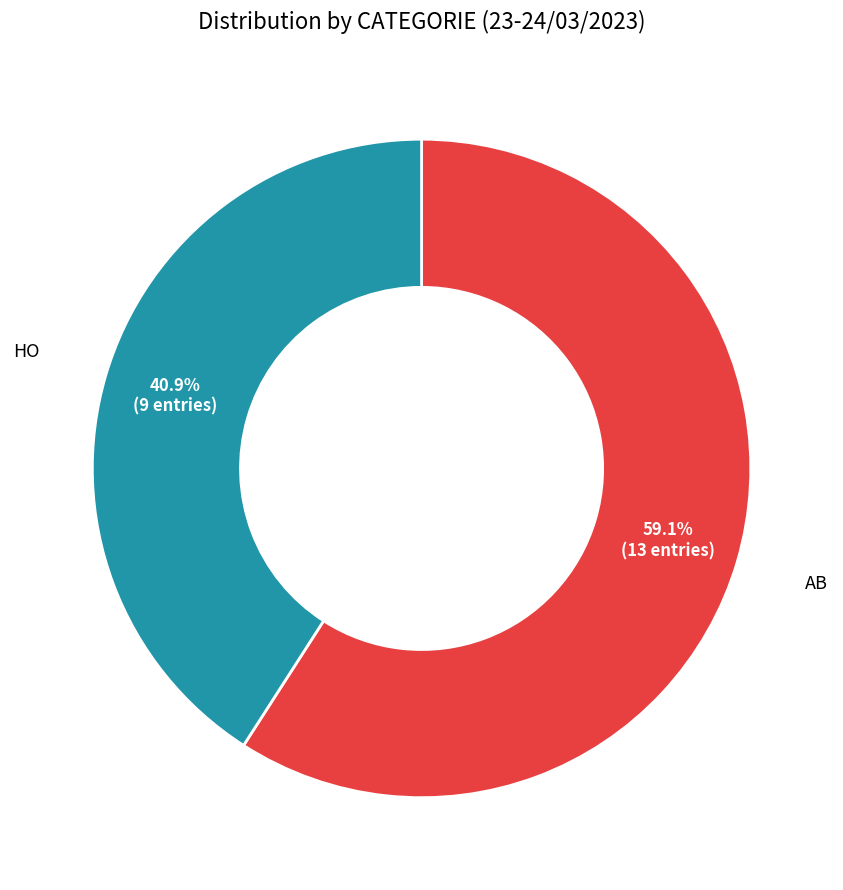

Is there any slice that represents more than half of the pie?

Yes